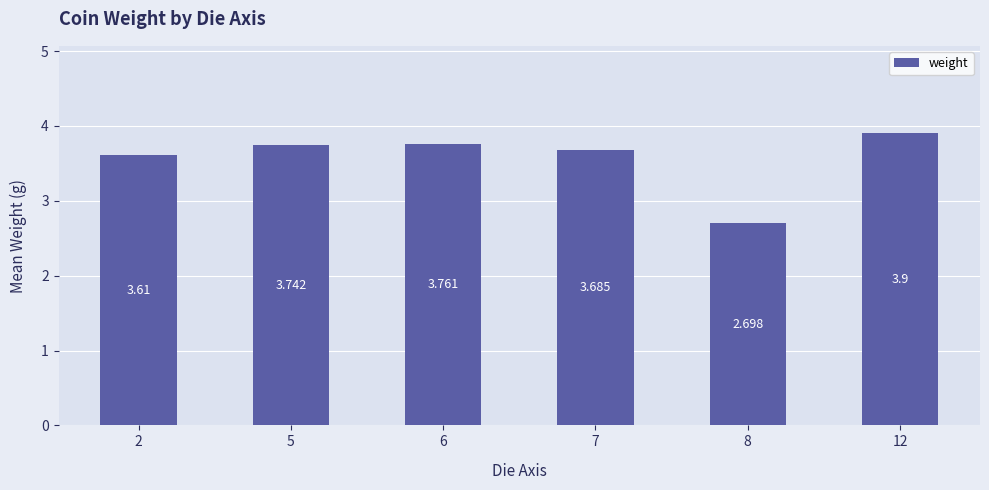

How many values exceed 3?

5